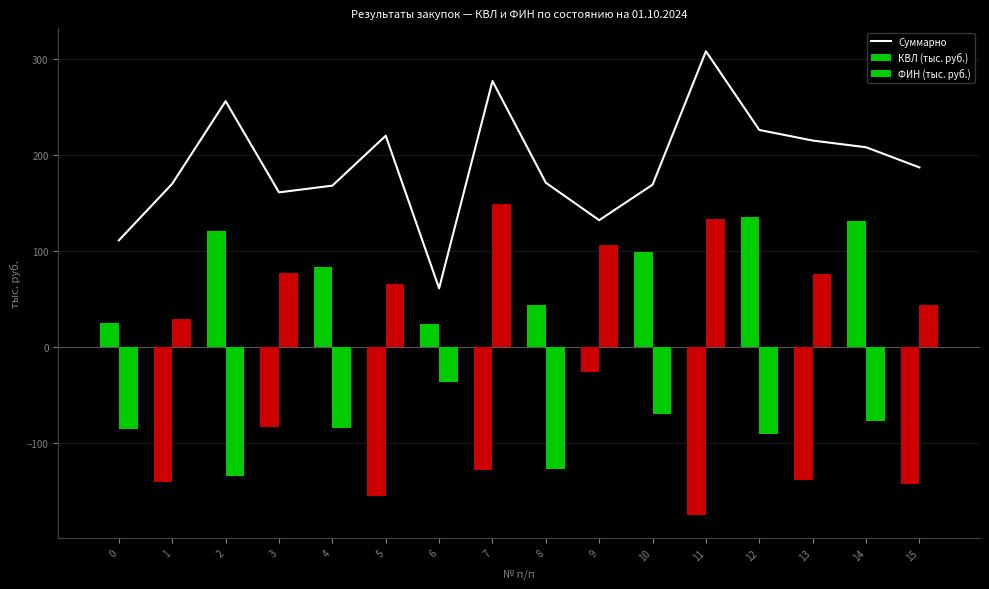

What is the greatest value displayed?

308